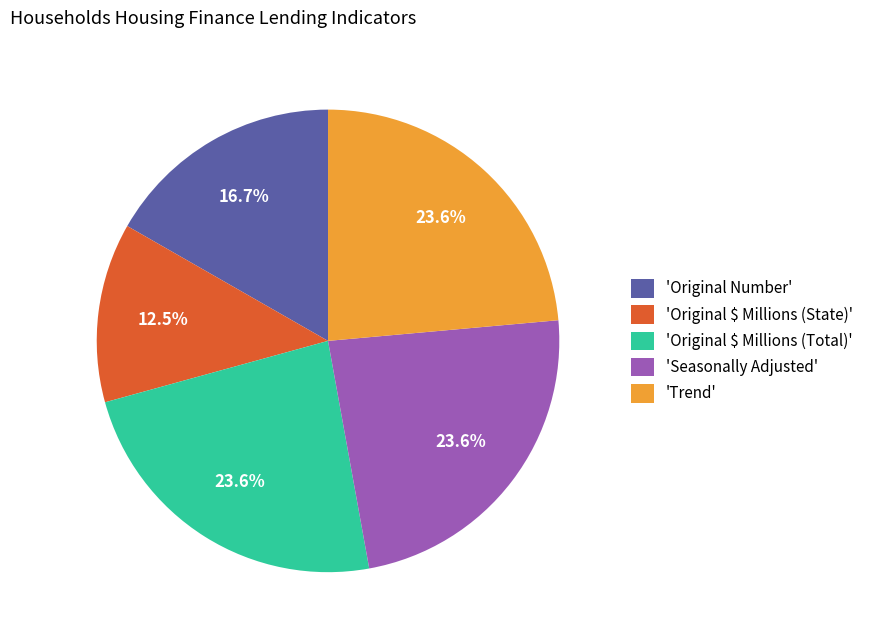

Which category has the smallest portion of the pie?

'Original $ Millions (State)'